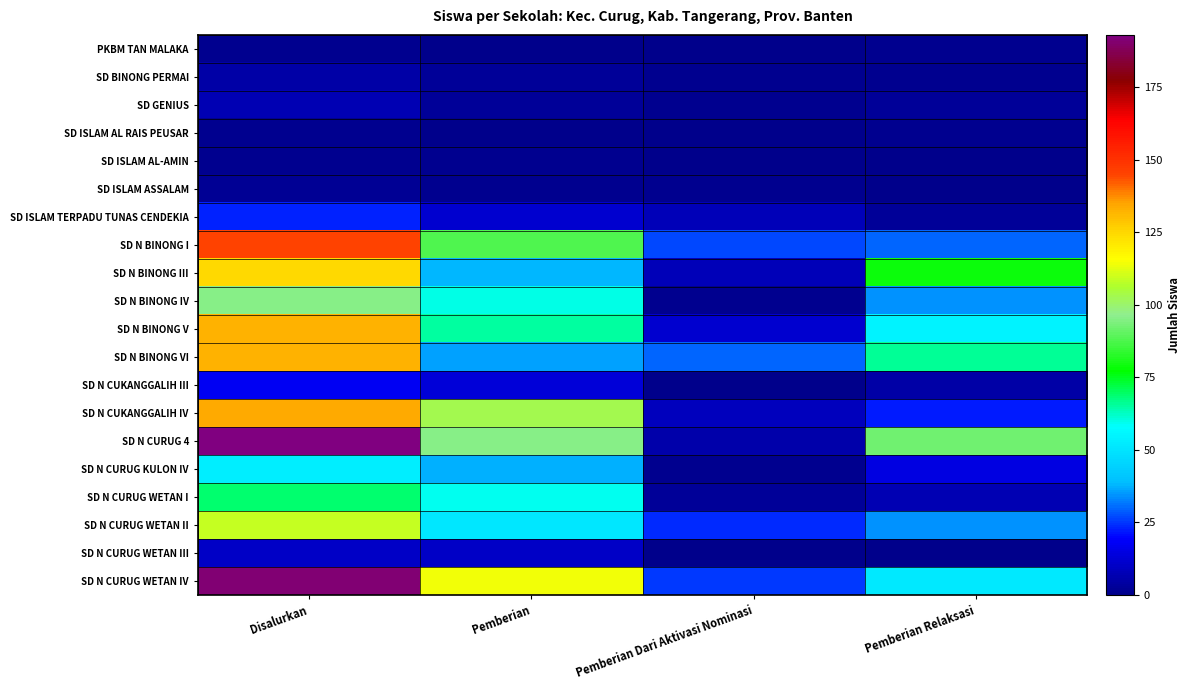

At Pemberian Dari Aktivasi Nominasi, list the series in order from smallest to largest.

PKBM TAN MALAKA, SD ISLAM AL RAIS PEUSAR, SD ISLAM AL-AMIN, SD N CUKANGGALIH III, SD N CURUG WETAN III, SD BINONG PERMAI, SD GENIUS, SD ISLAM ASSALAM, SD N BINONG IV, SD N CURUG KULON IV, SD N CURUG WETAN I, SD N CURUG 4, SD ISLAM TERPADU TUNAS CENDEKIA, SD N BINONG III, SD N CUKANGGALIH IV, SD N BINONG V, SD N CURUG WETAN II, SD N CURUG WETAN IV, SD N BINONG I, SD N BINONG VI